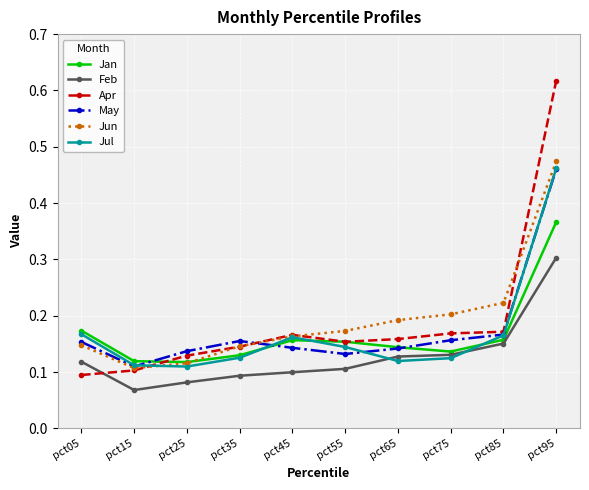

How many Jul values are between 0 and 1?

10